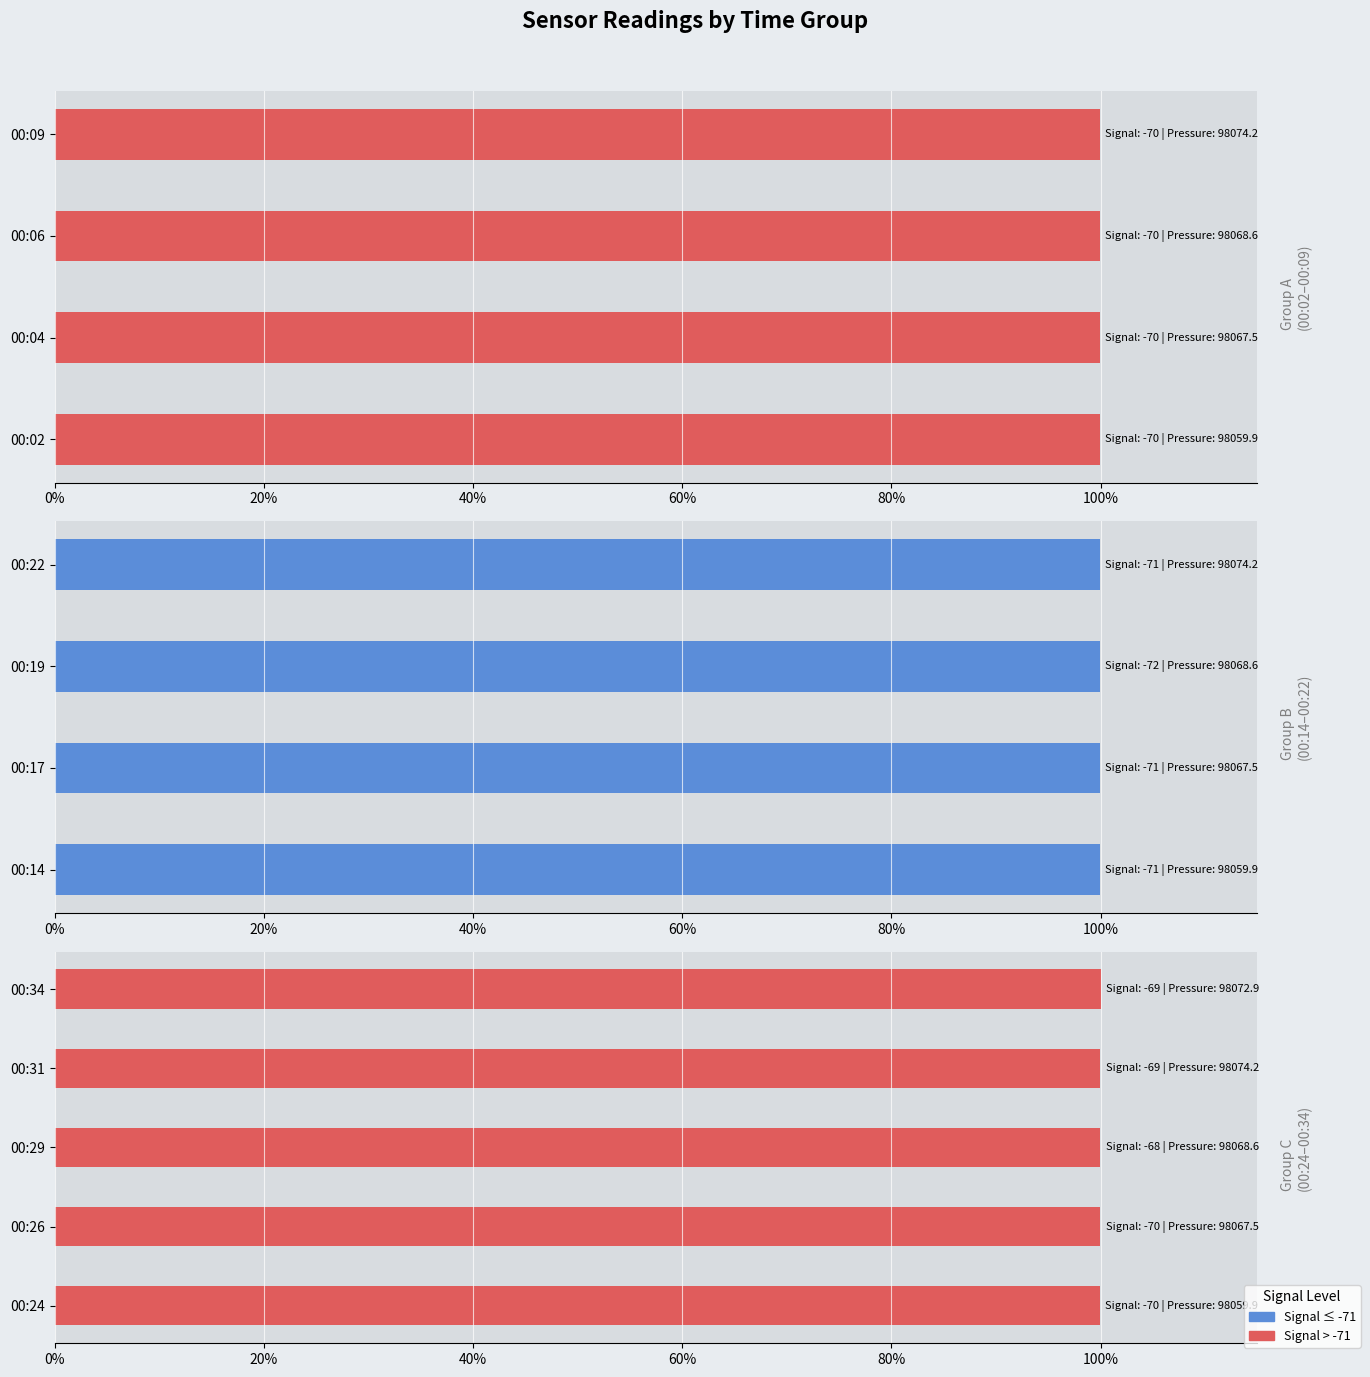

The Max_cycle series shows 158.8 at 00:31. True or false?

False